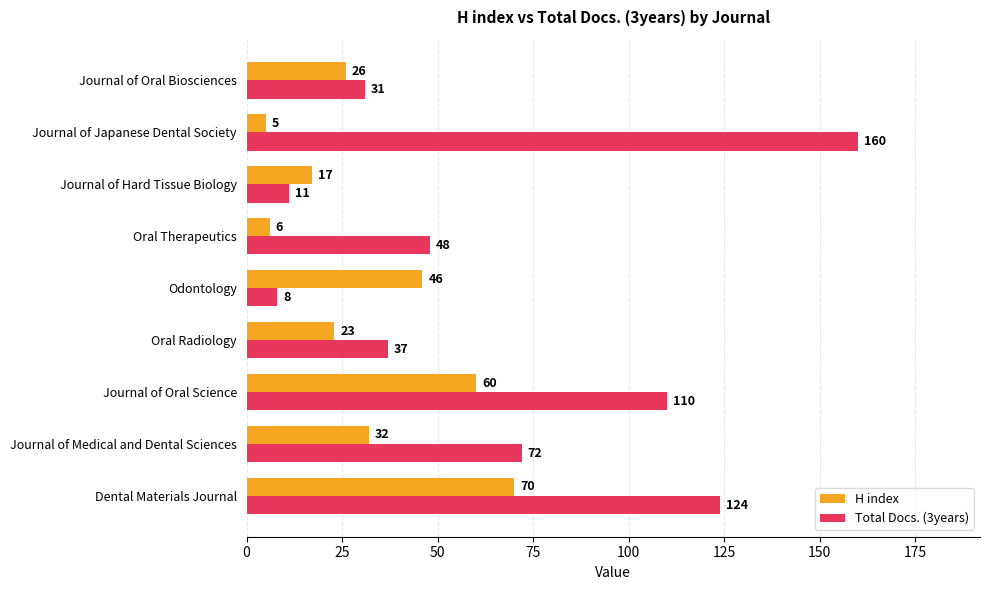

What is the average value of the Total Docs. (3years) series?

67